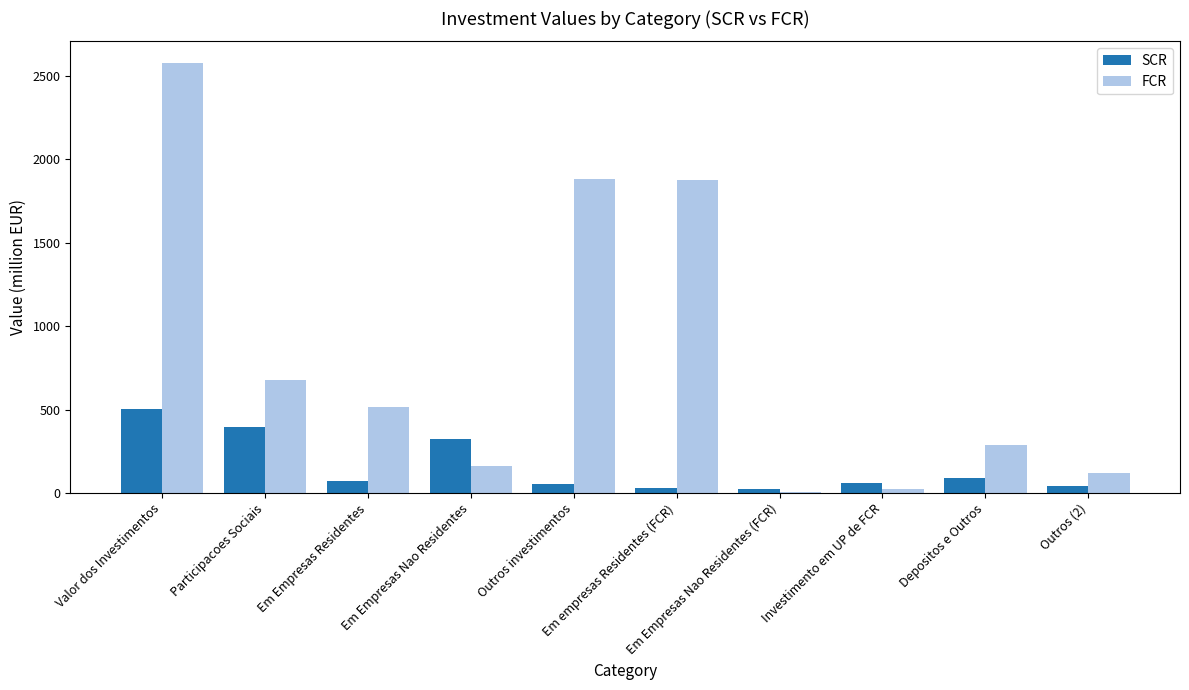

At which label is SCR closest to 264?

Em Empresas Nao Residentes